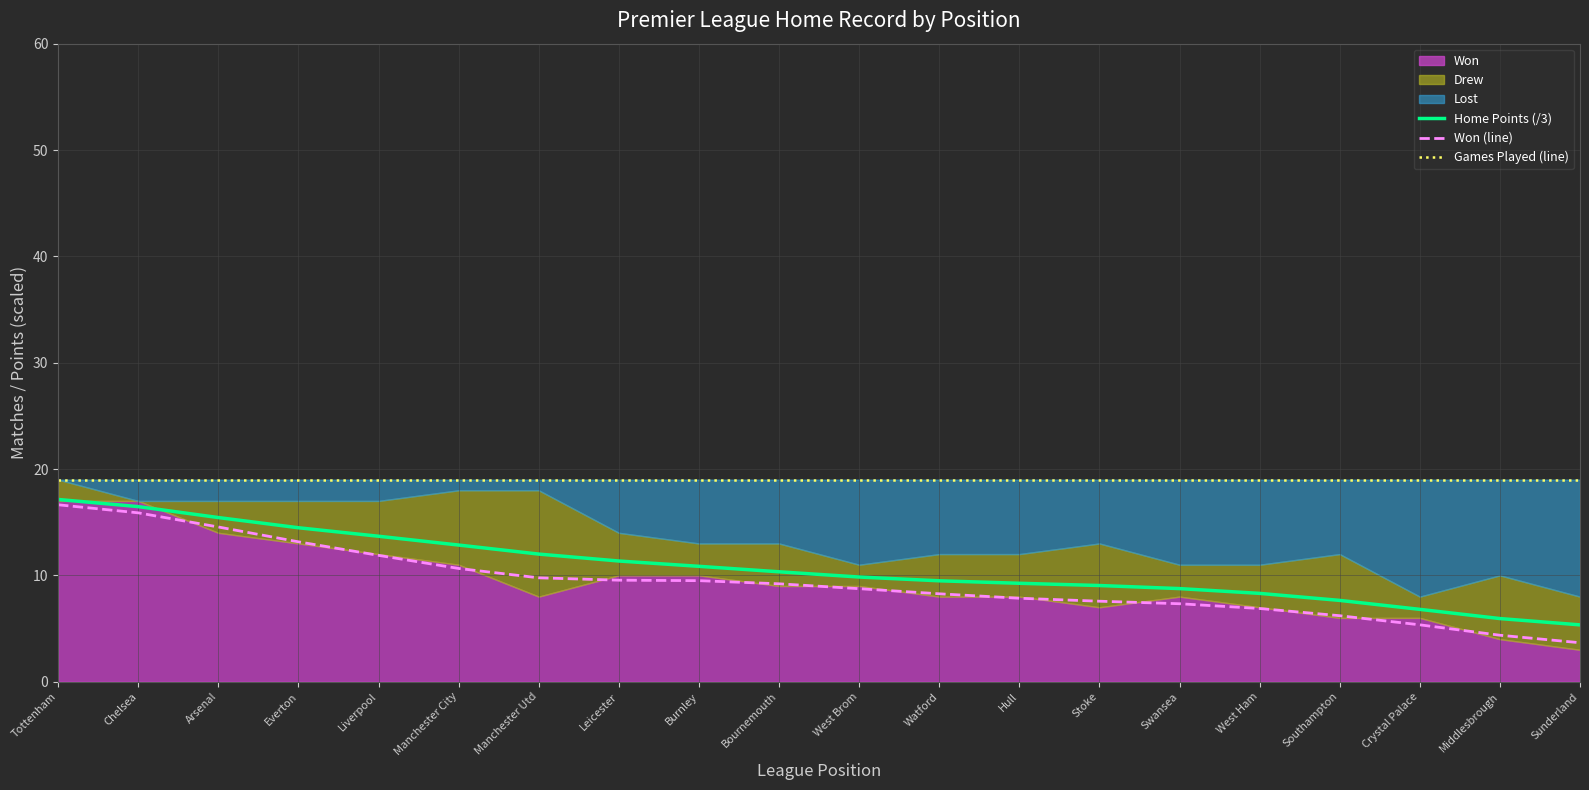

What is the minimum value for Games Played (line)?

19.0